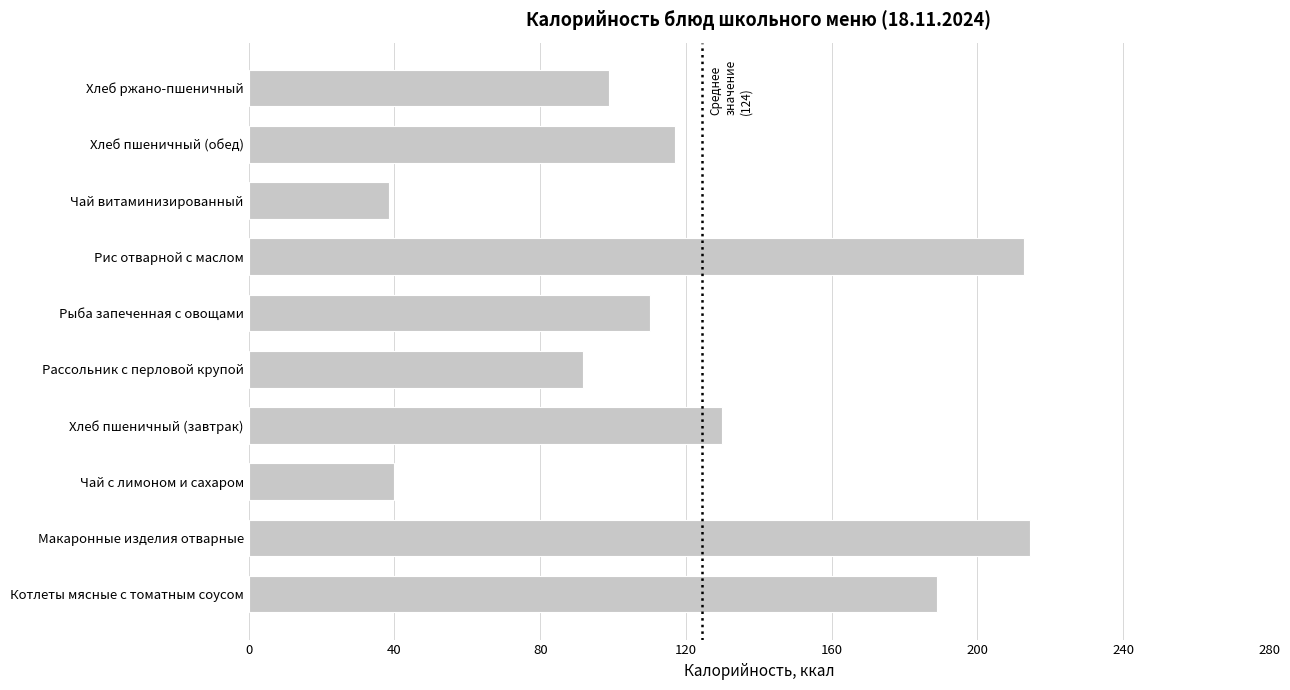

What is the smallest value displayed?

38.5